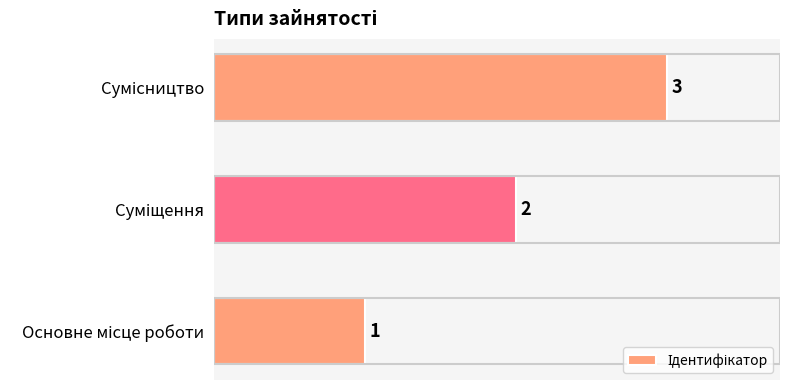

How many values are between 1 and 3?

3